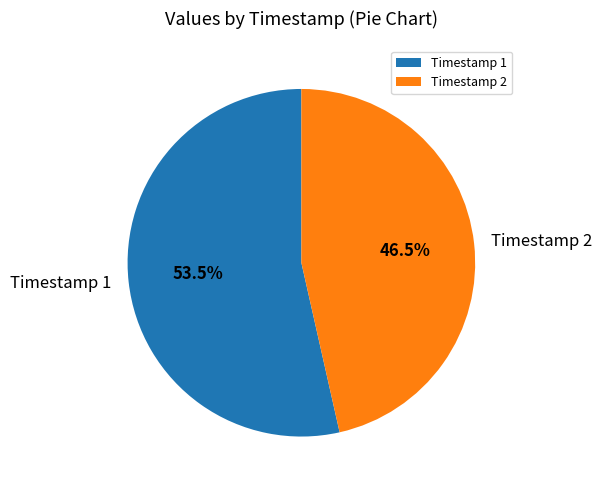

What percentage do Timestamp 1 and Timestamp 2 together represent?

100.0%